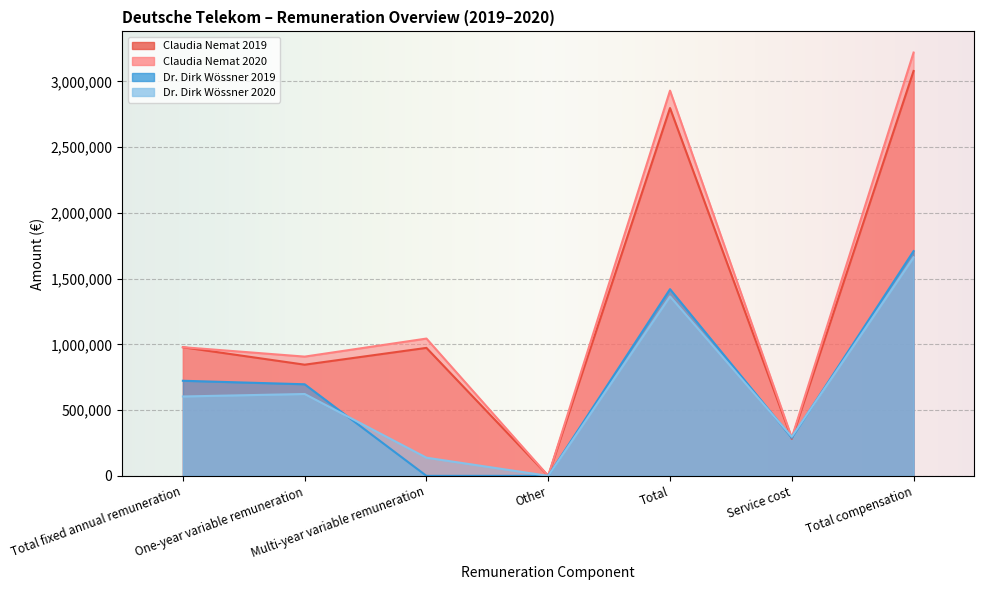

What is the maximum value shown in the chart?

3220123